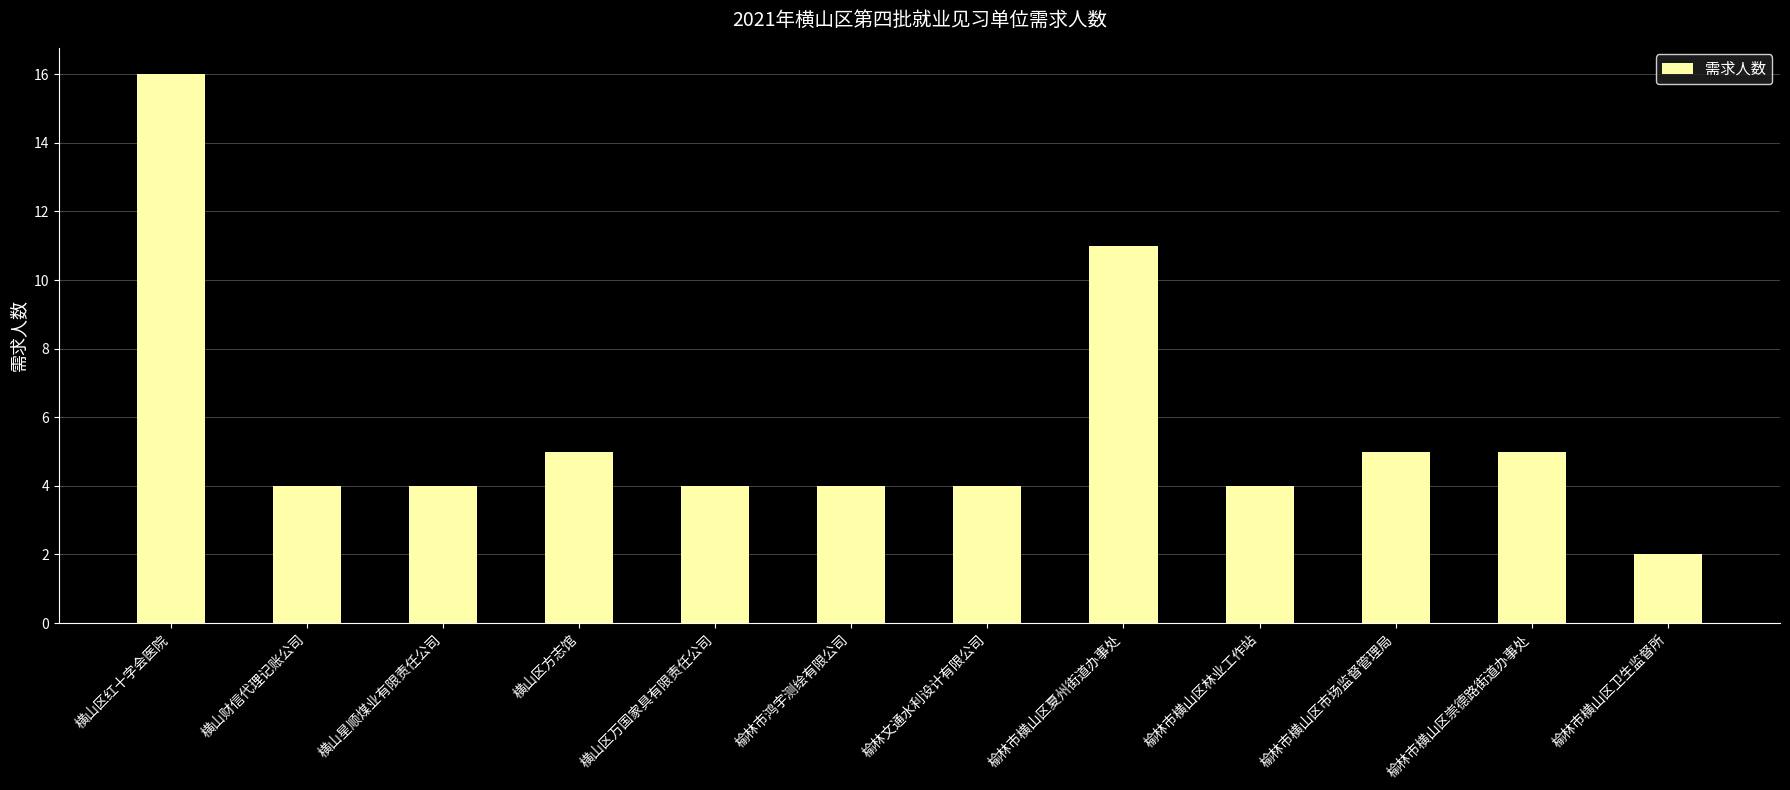

Is it true that the value at 榆林市横山区市场监督管理局 is 9?

False